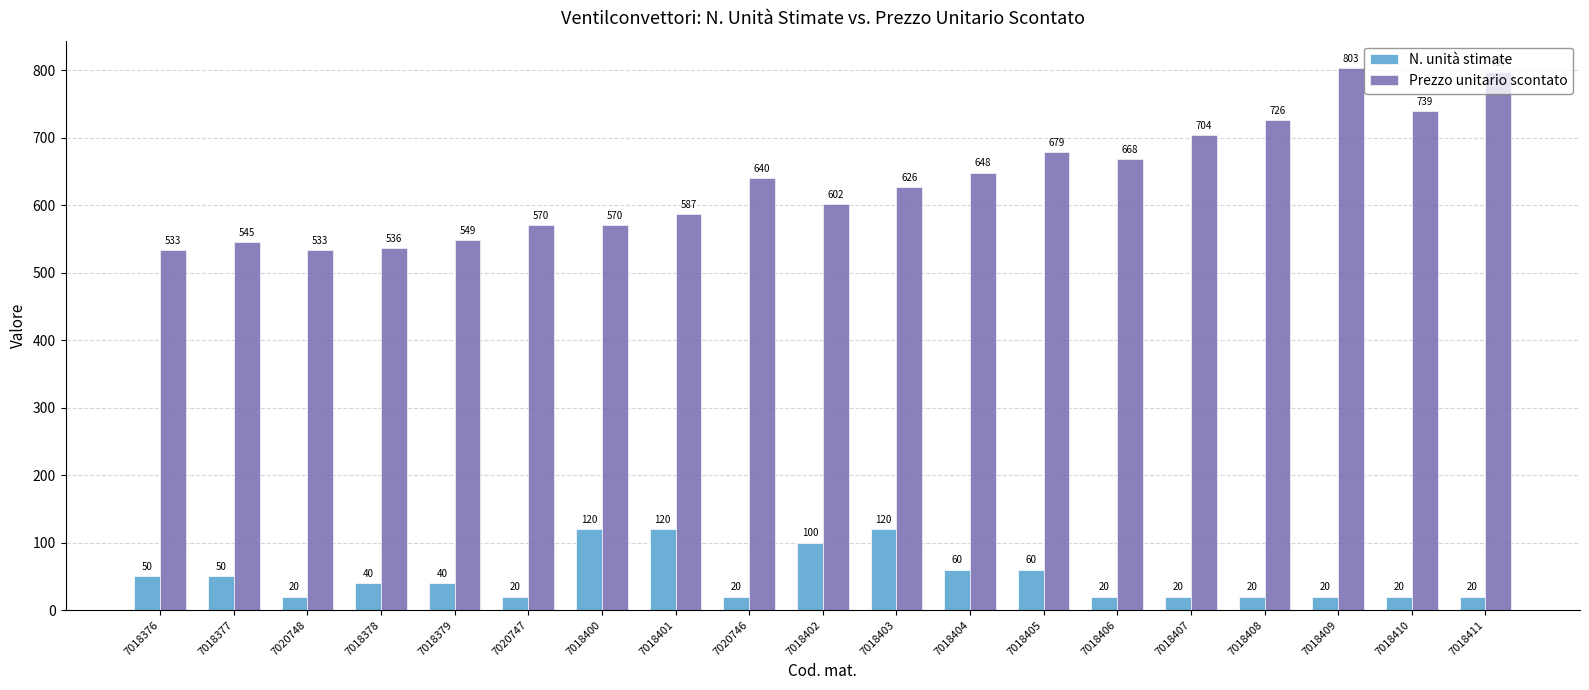

What is the minimum value for N. unità stimate?

20.0